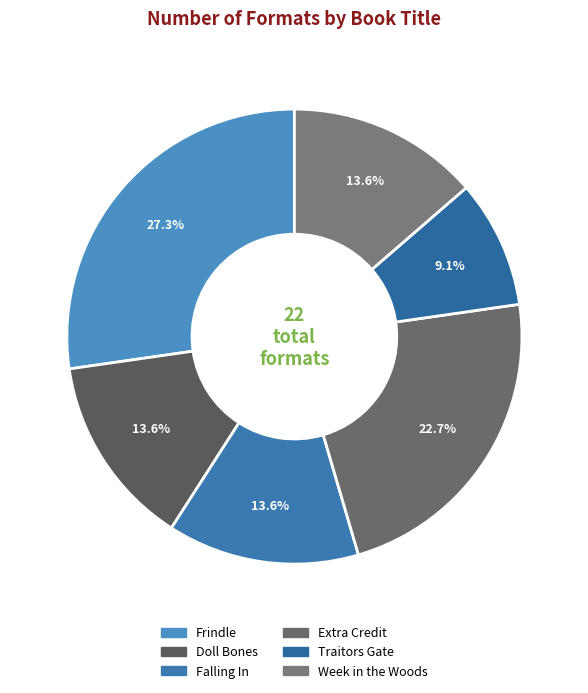

To the nearest percent, what percentage of the pie is Week in the Woods?

14%